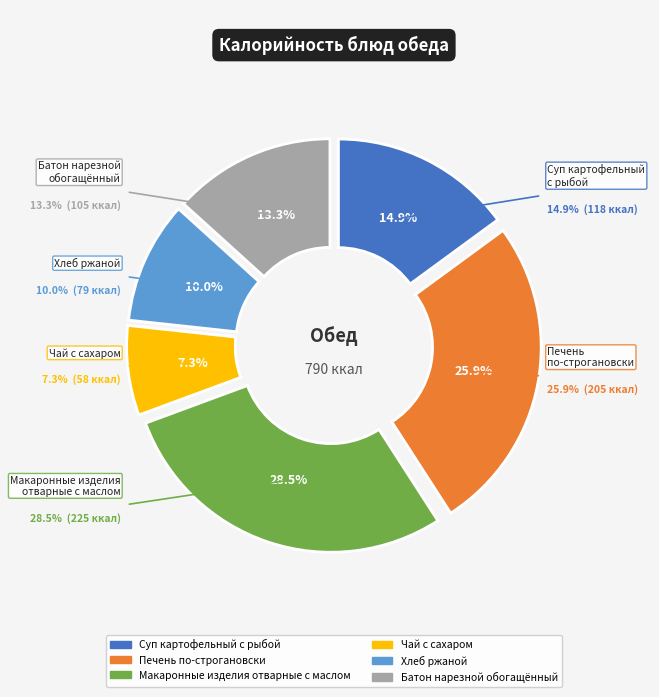

What percentage is the ХЛЕБ РЖАНОЙ slice, to the nearest percent?

10%